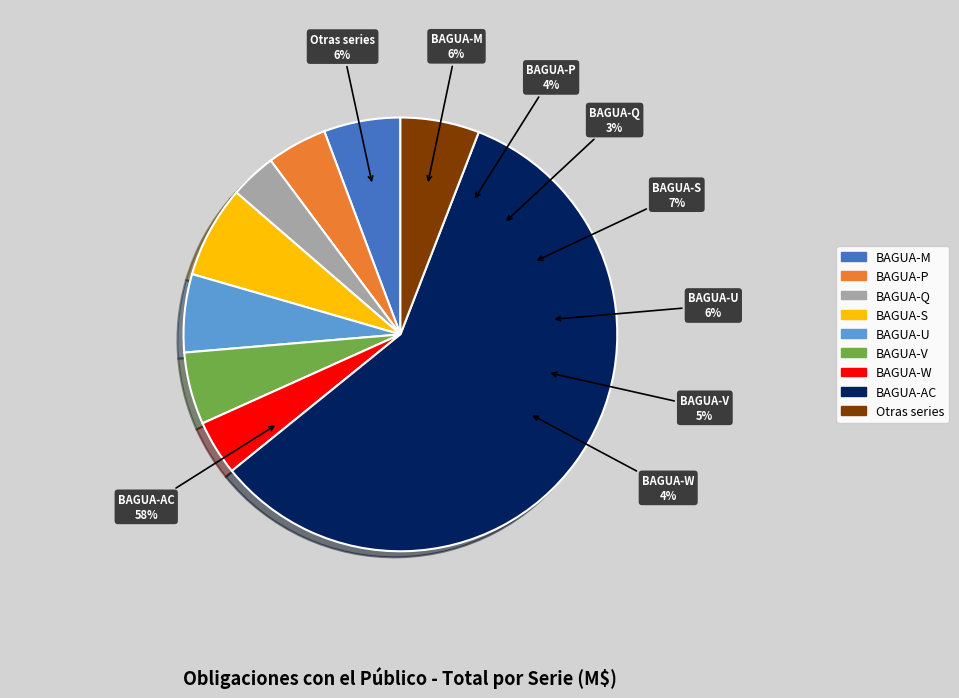

What portion of the pie excludes BAGUA-S?

93.1%